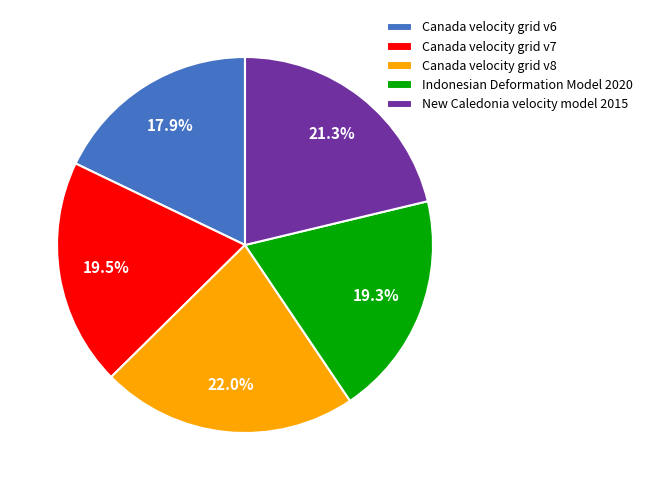

To the nearest percent, what percentage of the pie is Indonesian Deformation Model 2020?

19%